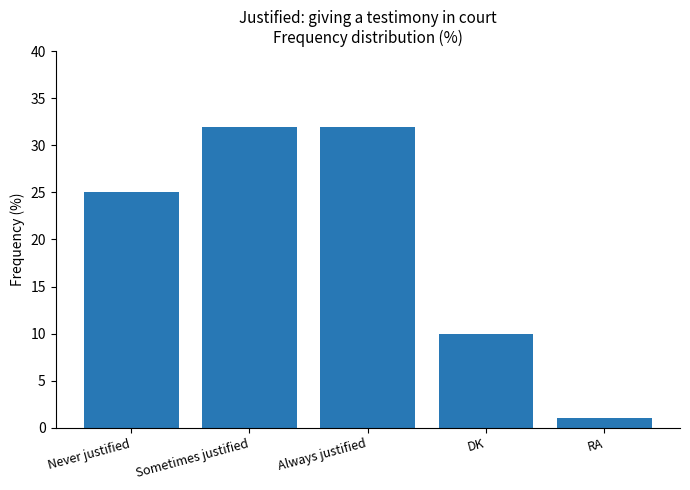

Is it true that the value at DK is 10?

True